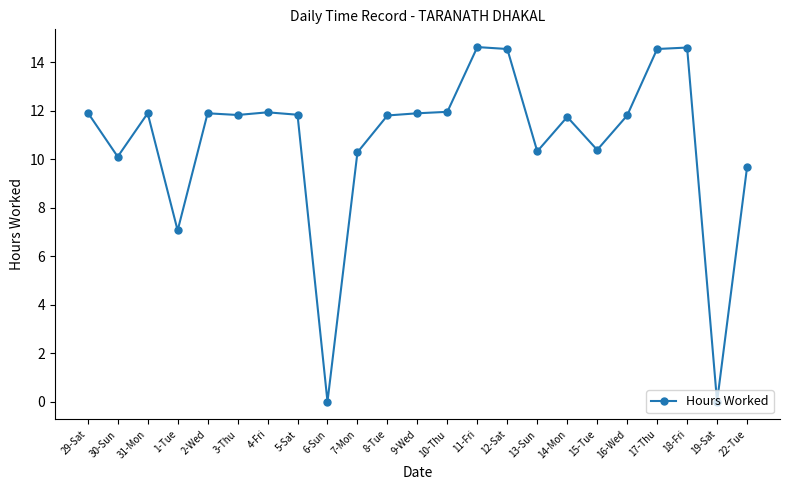

What is the change in value from 16-Wed to 18-Fri?

+2.8